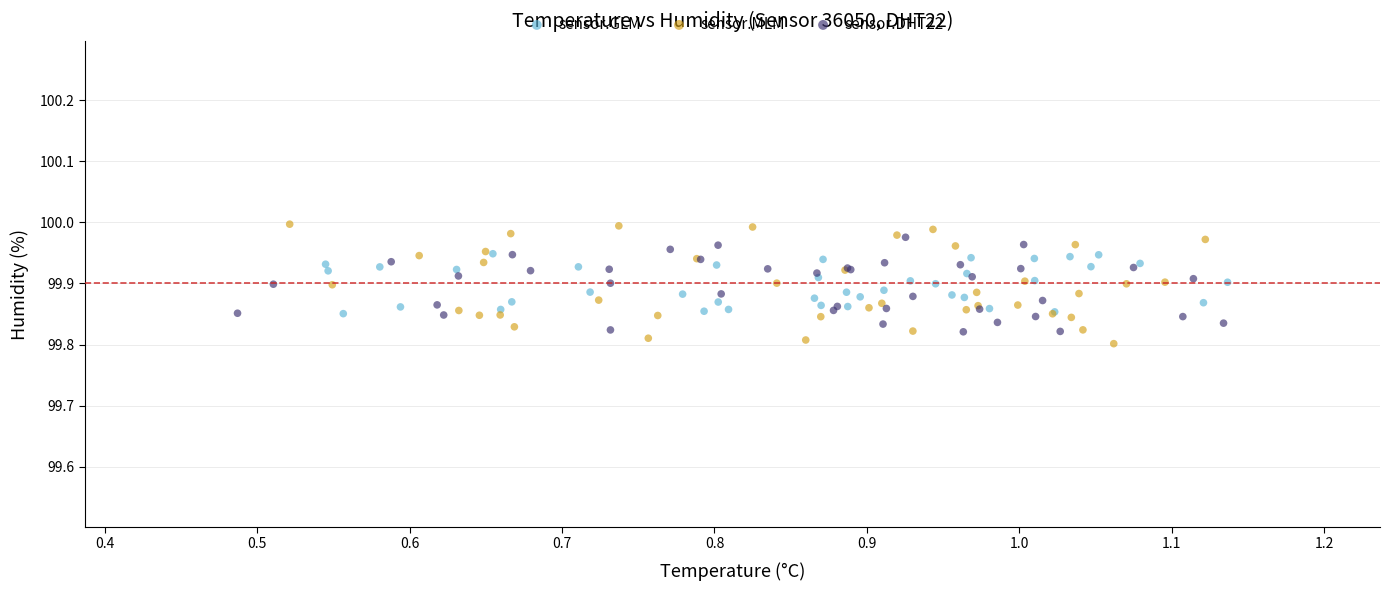

Which series has the largest Y range (max minus min)?

sensor.MLM